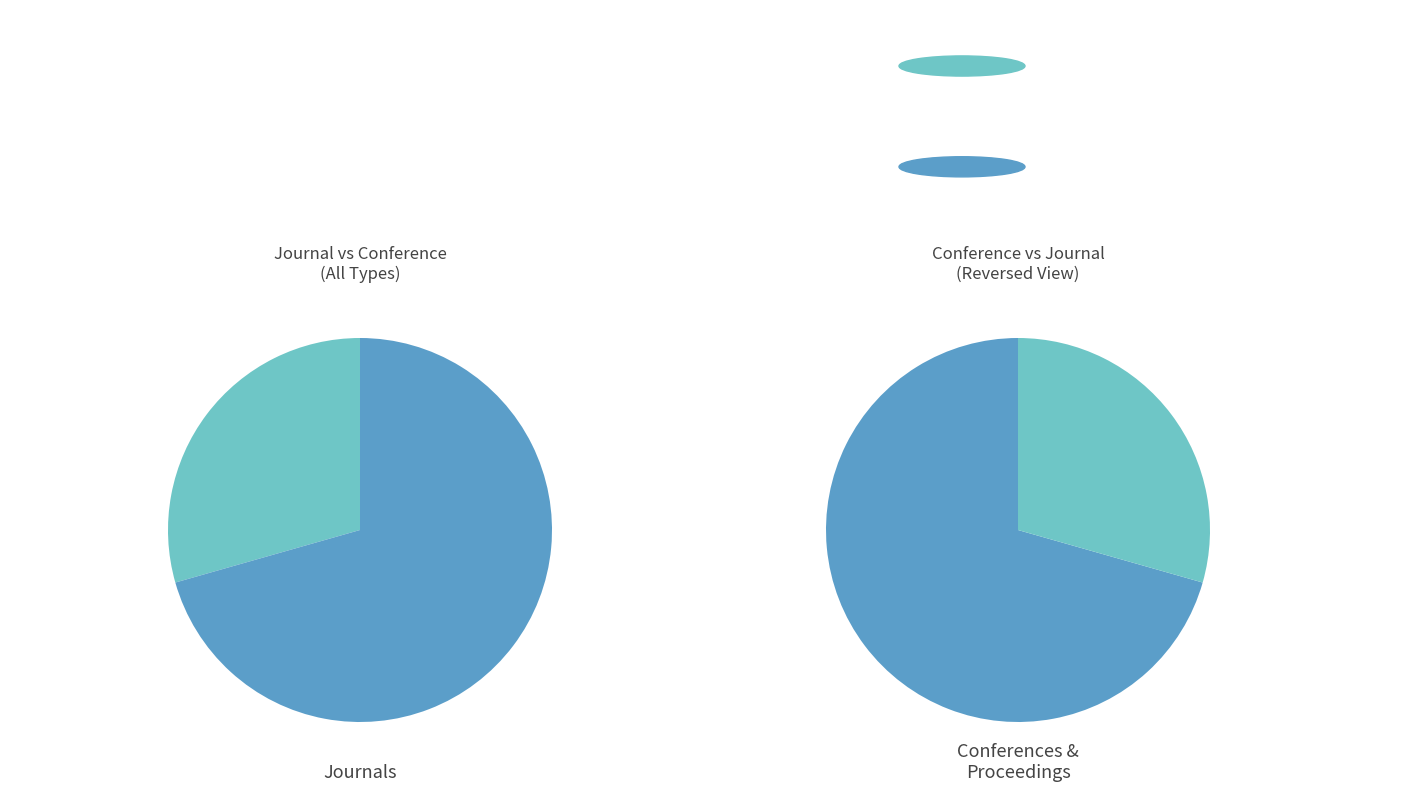

Which slice is the largest?

conference and proceedings